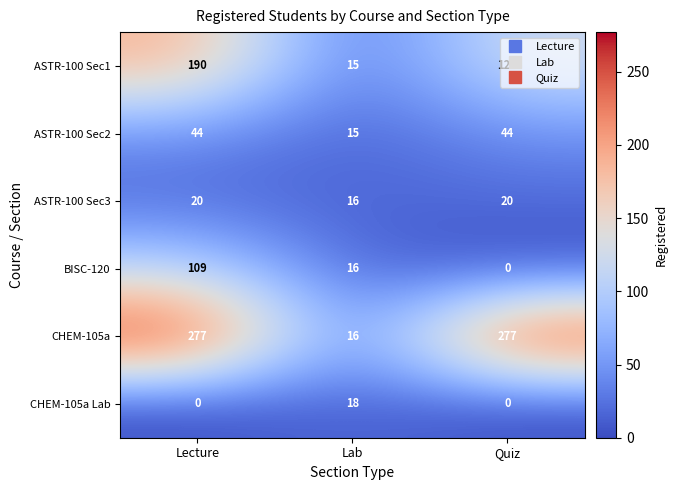

True or false: CHEM-105a has a value of 277 at Lecture.

True